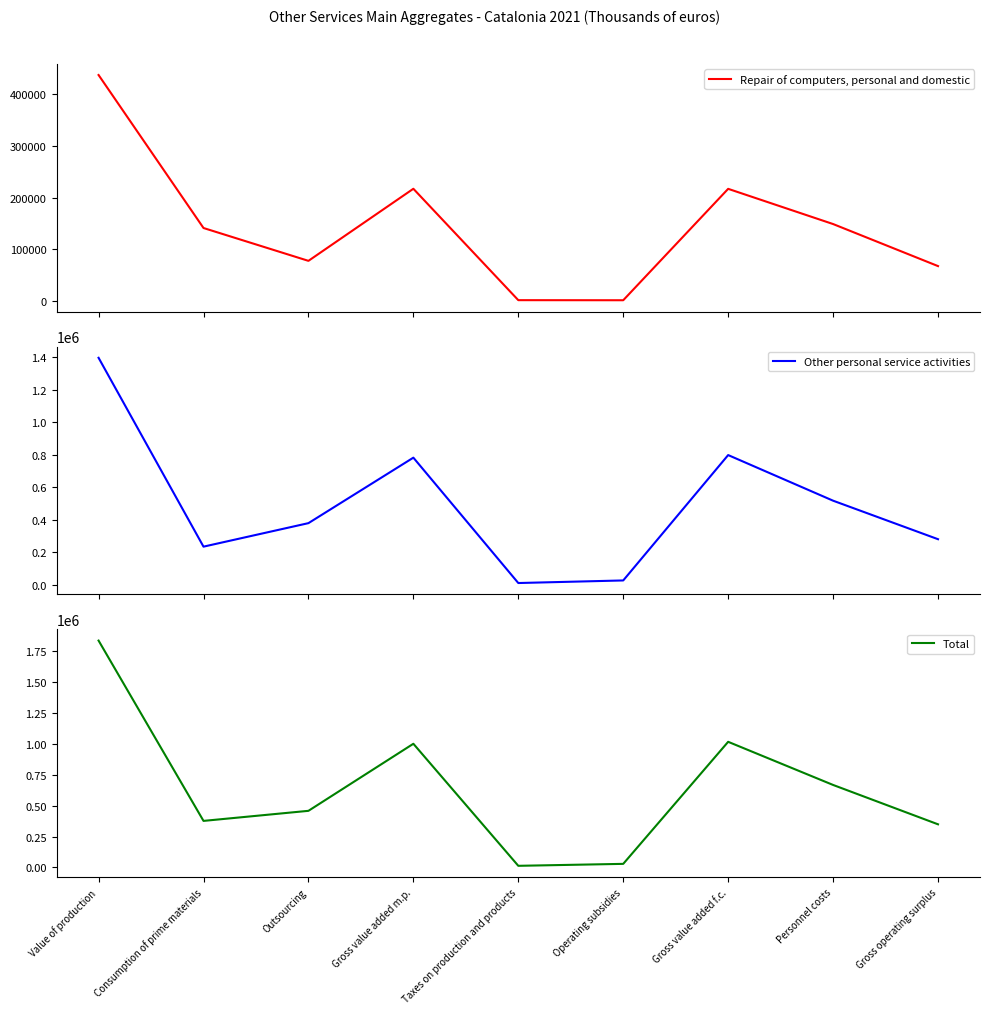

Reading right to left, transcribe all the data shown in this chart.

Repair of computers, personal and domestic: Gross operating surplus=67921	Personnel costs=149063	Gross value added f.c.=216984	Operating subsidies=2043	Taxes on production and products=2195	Gross value added m.p.=217136	Outsourcing=78055	Consumption of prime materials=141413	Value of production=436605
Other personal service activities: Gross operating surplus=280916	Personnel costs=518086	Gross value added f.c.=799002	Operating subsidies=27004	Taxes on production and products=11075	Gross value added m.p.=783073	Outsourcing=379826	Consumption of prime materials=235084	Value of production=1397983
Total: Gross operating surplus=348837	Personnel costs=667149	Gross value added f.c.=1015986	Operating subsidies=29047	Taxes on production and products=13270	Gross value added m.p.=1000209	Outsourcing=457882	Consumption of prime materials=376497	Value of production=1834588